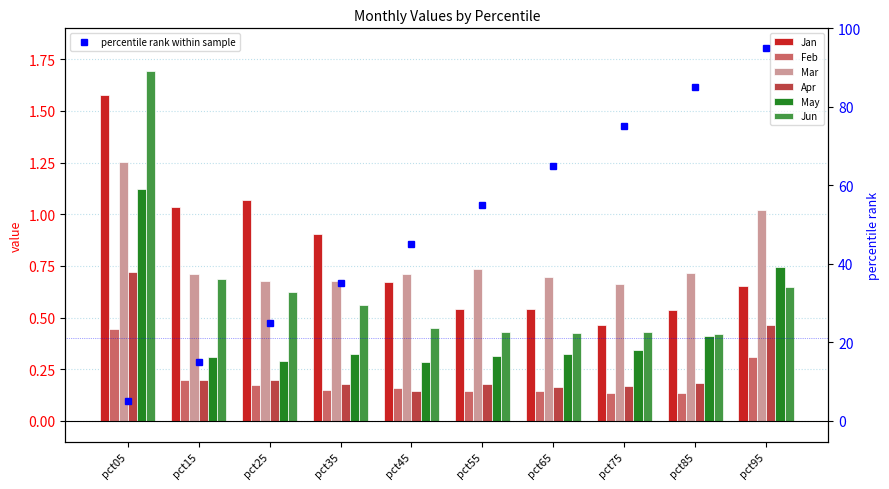

Rank the series by their maximum value, from lowest to highest.

Feb, Apr, May, Mar, Jan, Jun